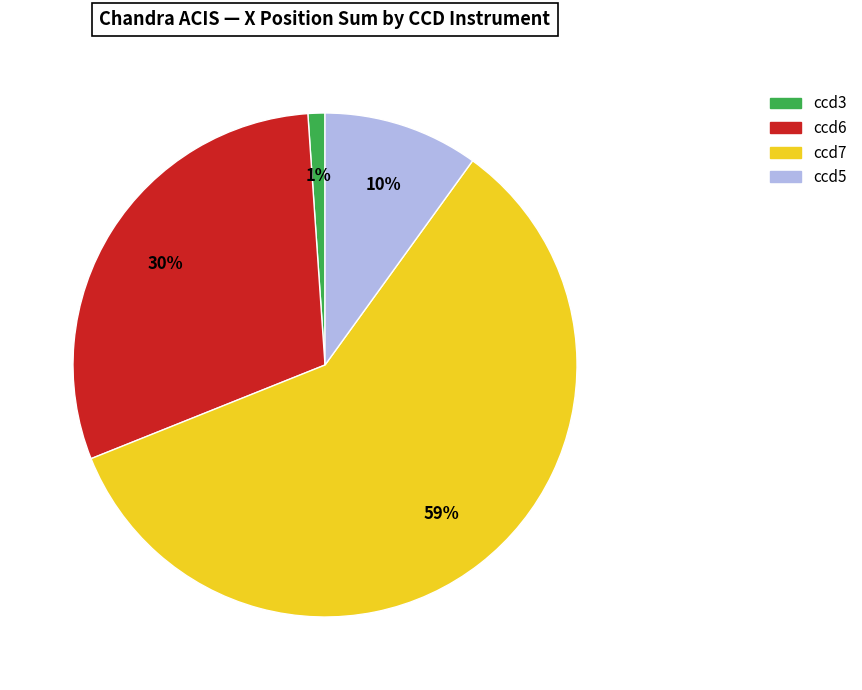

How many slices are in this pie chart?

4